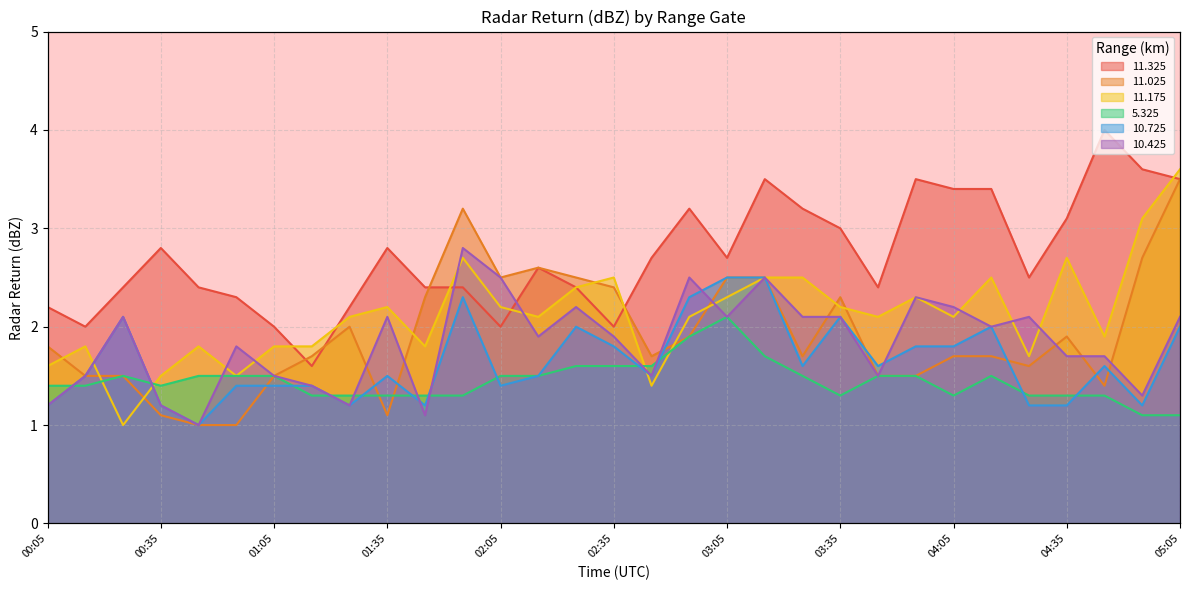

What is the difference between the 11.175 values at 04:35 and 00:25?

1.7